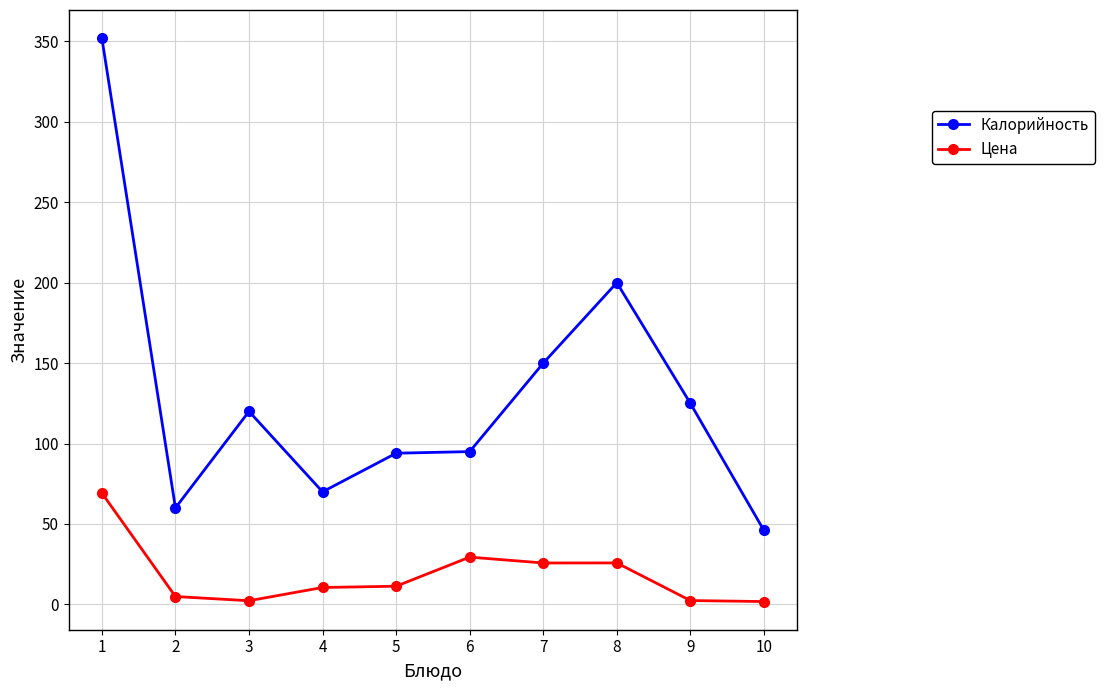

At how many categories does at least one series exceed 339?

1